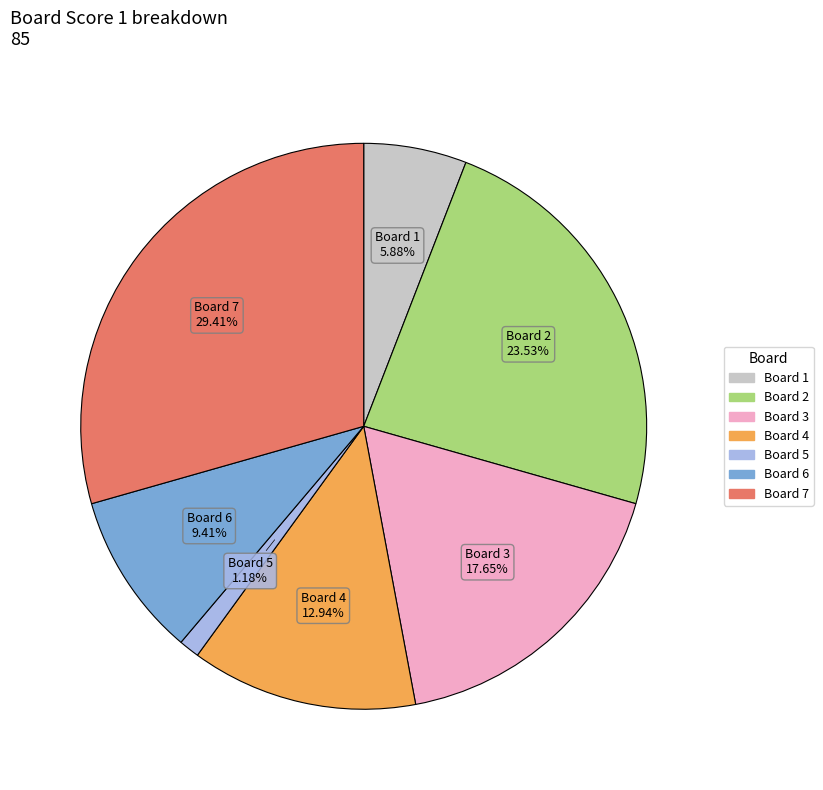

Is there a majority slice in this chart?

No